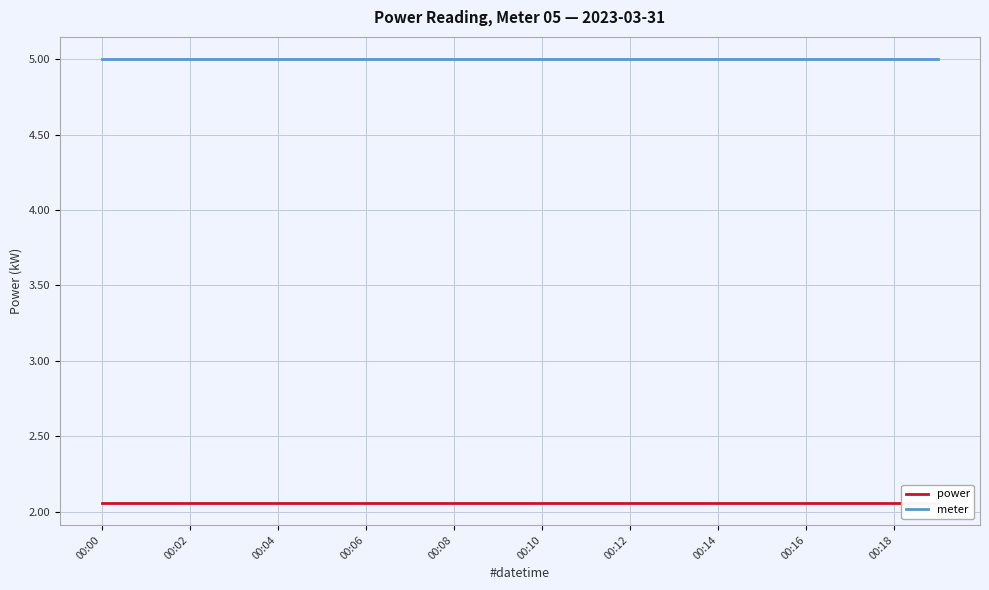

The value of power at 13 is 0.9. True or false?

False